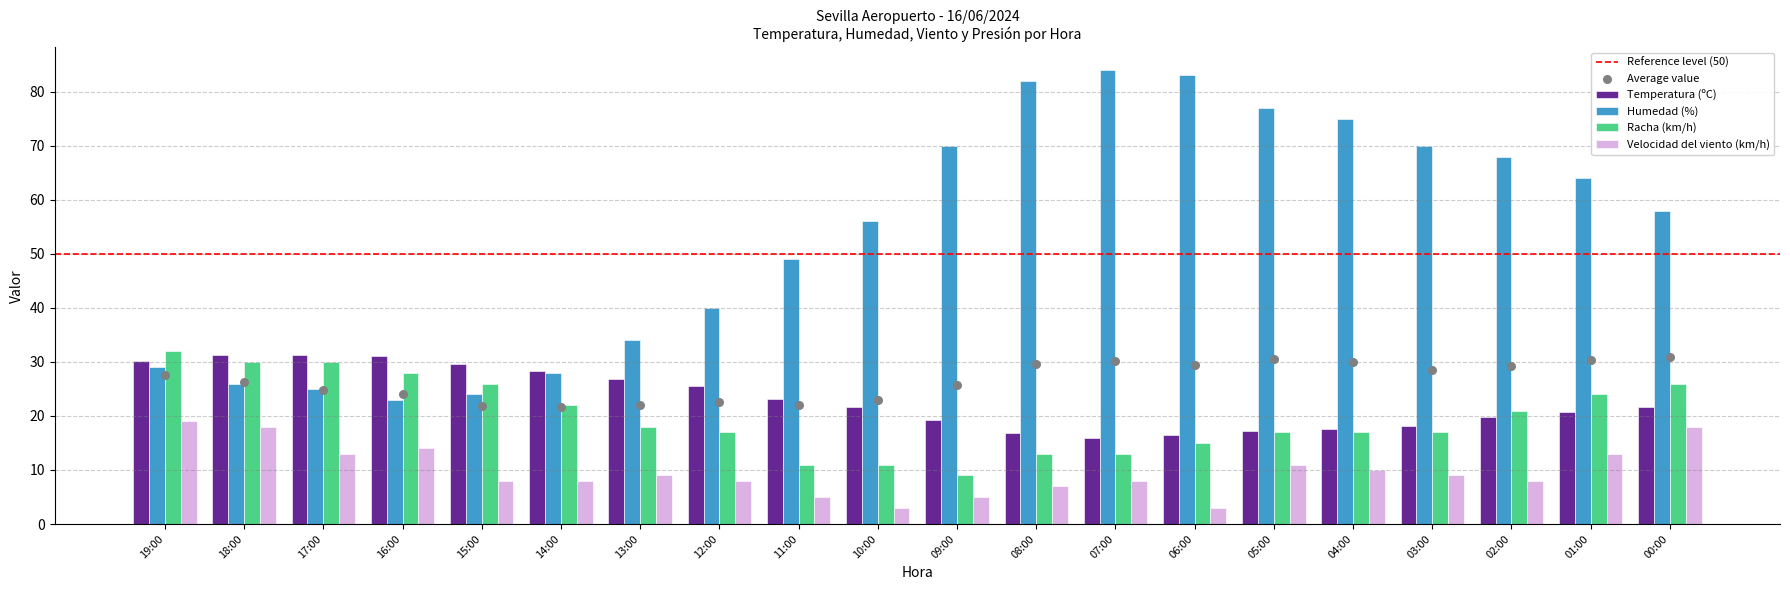

Is the value of Humedad (%) at 17:00 greater than the value of Racha (km/h) at 14:00?

Yes